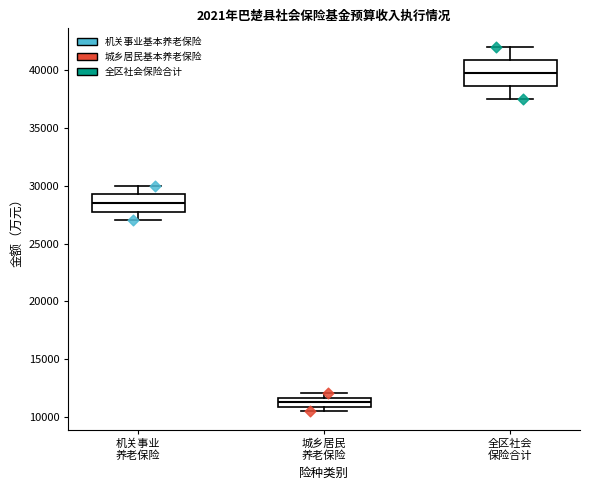

Which box's median line is the highest?

全区社会 保险合计